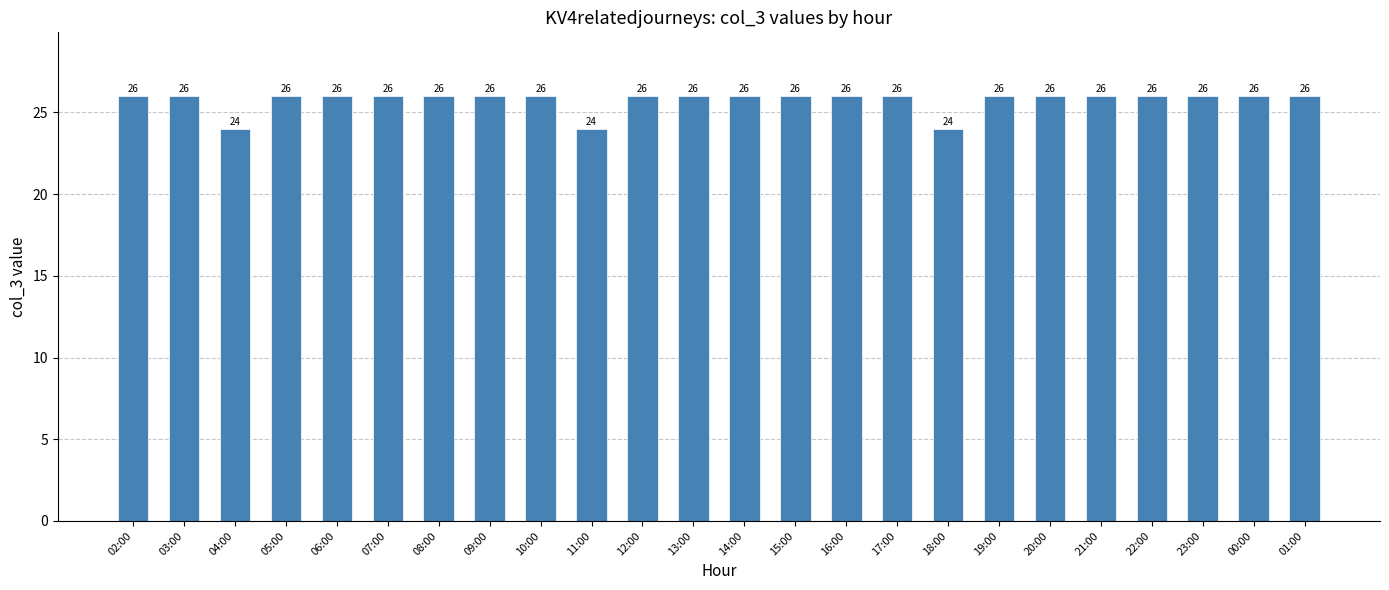

The value at 17:00 is 26. True or false?

True